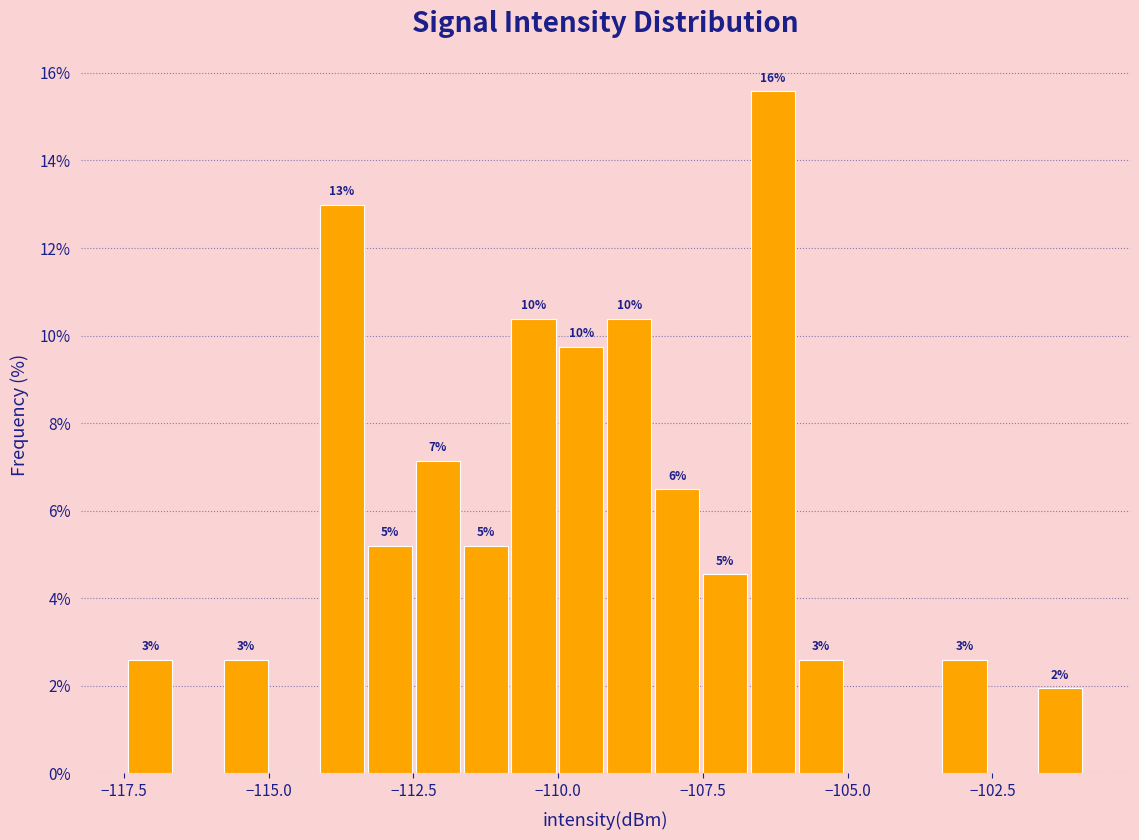

Read against the x-axis, roughly where is the centre of the tallest bar?

-106.5